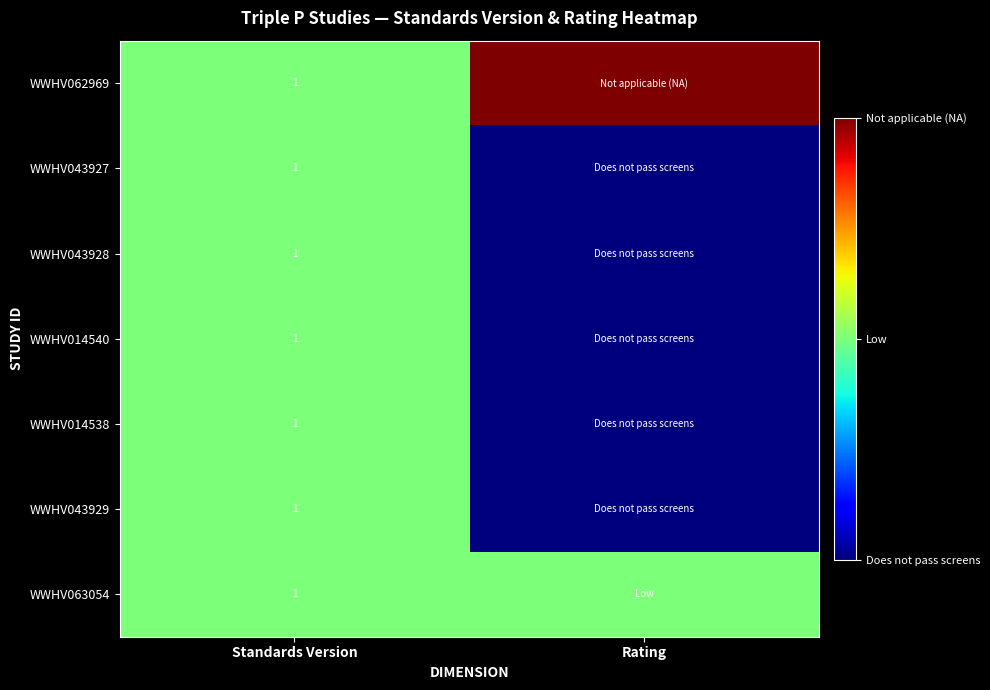

Is it true that WWHV062969 equals 0 at Standards Version?

False